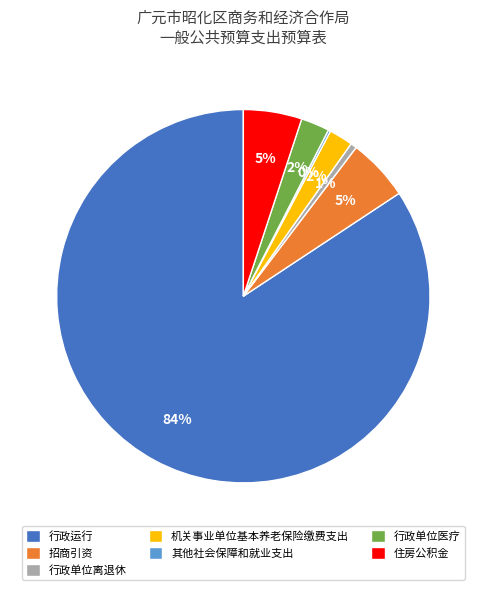

Which category has the biggest portion of the pie?

行政运行